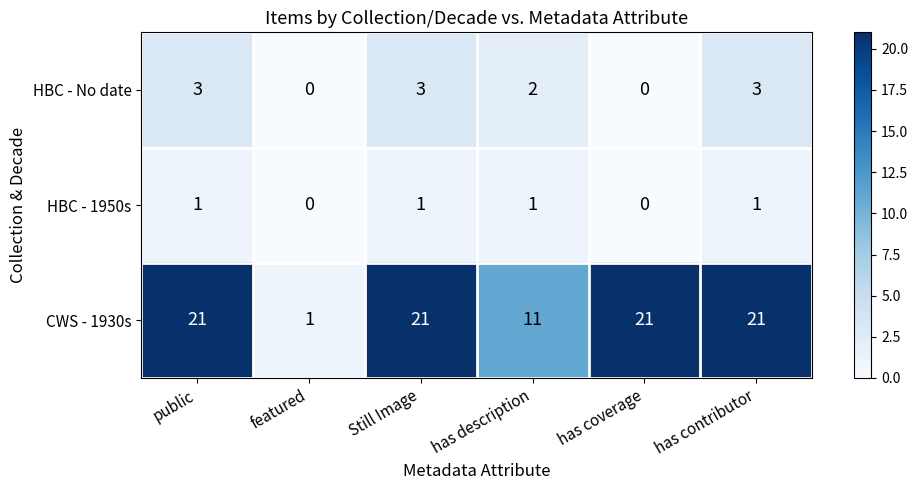

Which series has the largest range (max minus min)?

CWS - 1930s